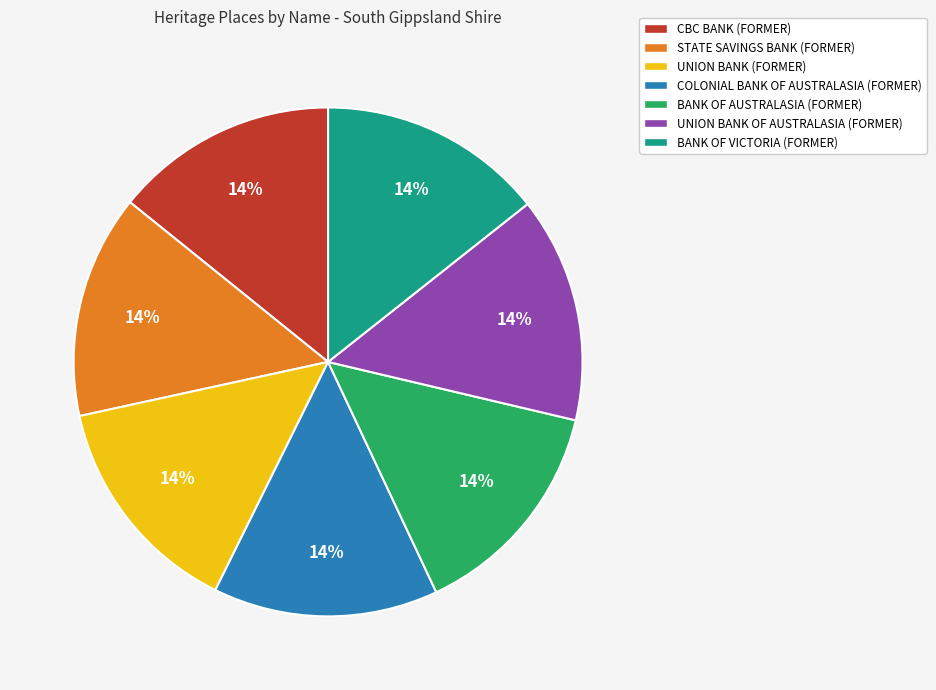

Is there any slice that represents more than half of the pie?

No